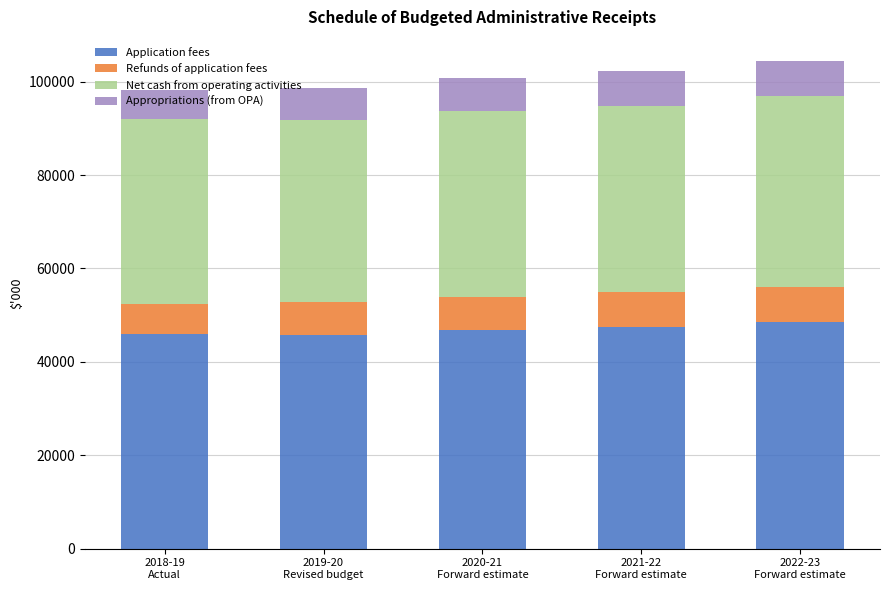

Does the chart contain any negative values?

No